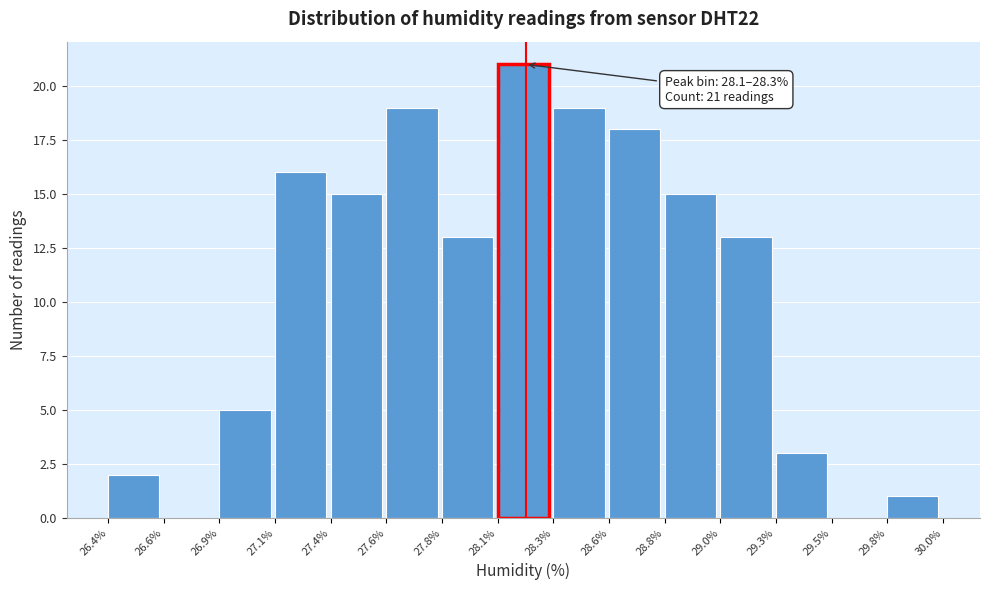

Reading left to right, what are all the values shown in this chart?

26.4%=2	26.6%=0	26.9%=5	27.1%=16	27.4%=15	27.6%=19	27.8%=13	28.1%=21	28.3%=19	28.6%=18	28.8%=15	29.0%=13	29.3%=3	29.5%=0	29.8%=1